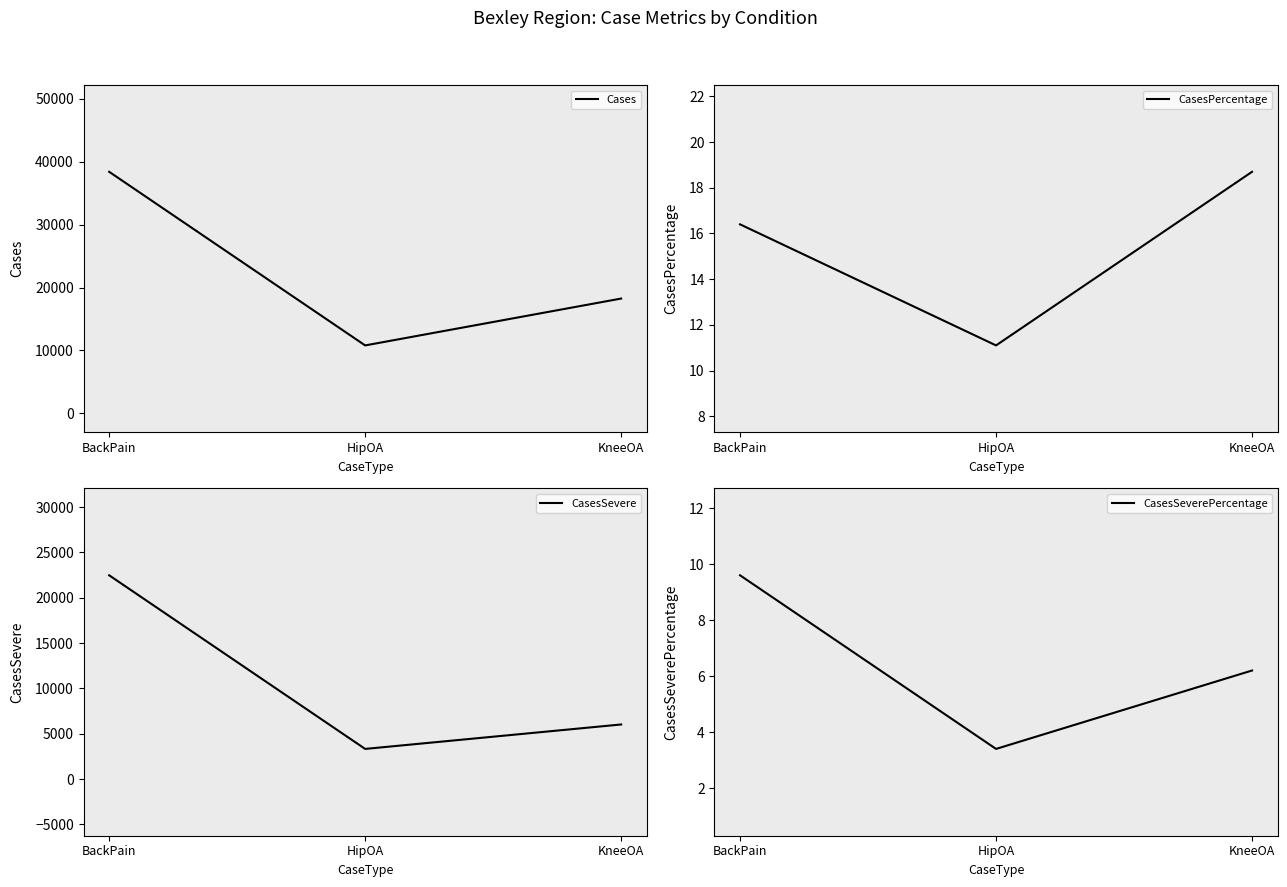

What is the difference between the second highest and minimum values in the CasesPercentage series?

5.3